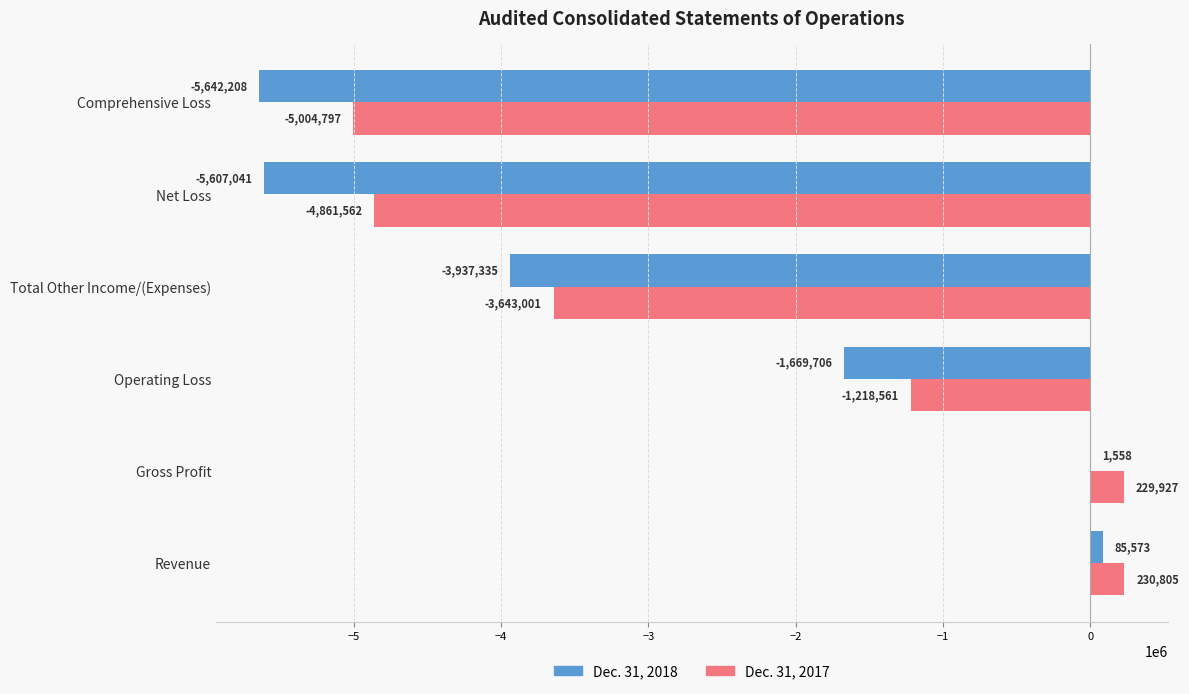

Which series has the largest total across all categories?

Dec. 31, 2017